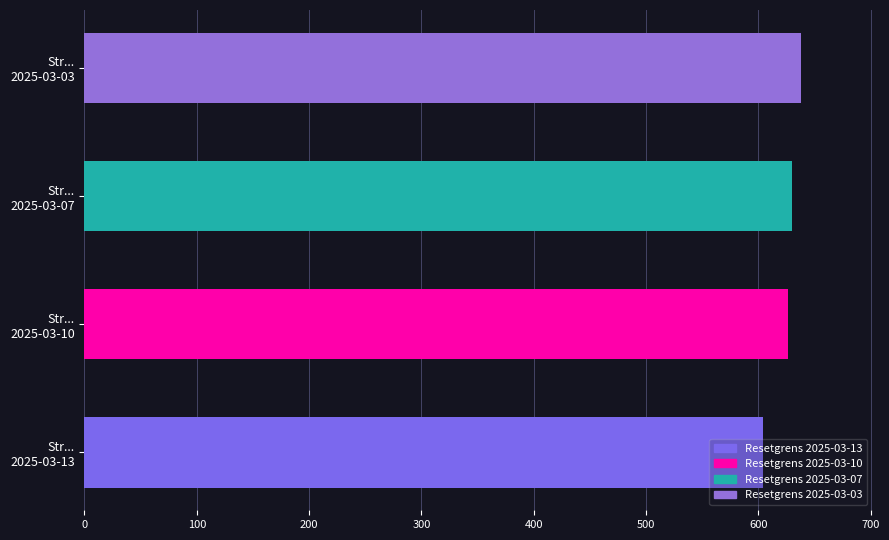

The chart shows a value of 249.7 at Str... 2025-03-03. True or false?

False